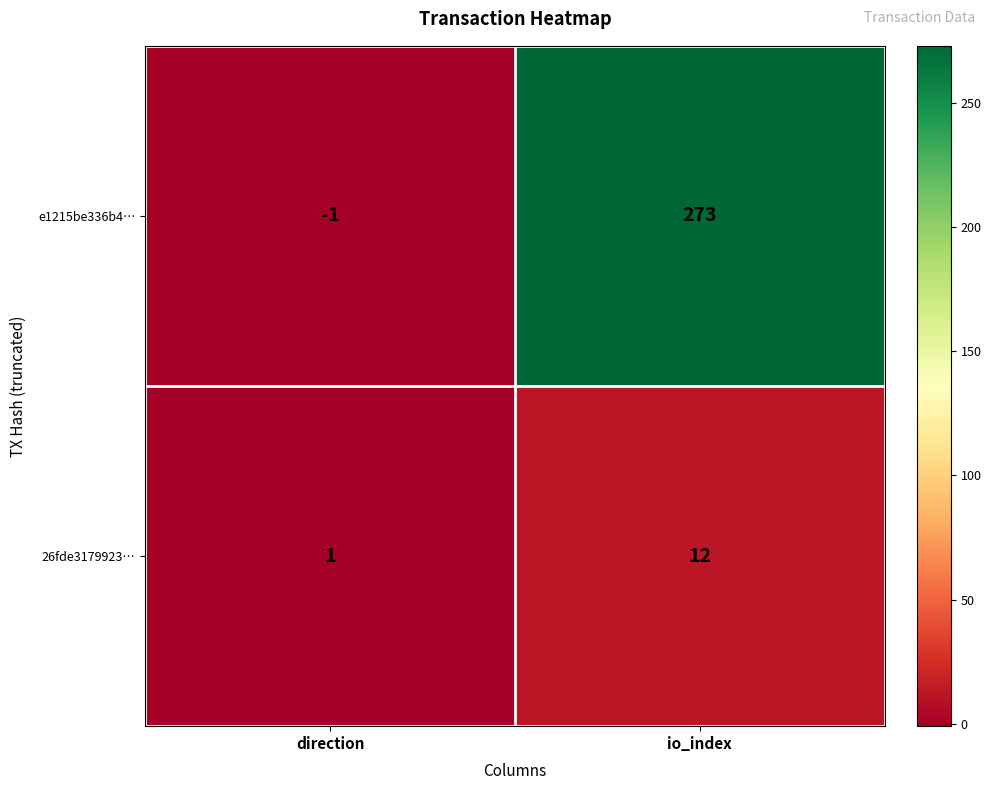

Rank the series at io_index from lowest to highest value.

26fde3179923…, e1215be336b4…